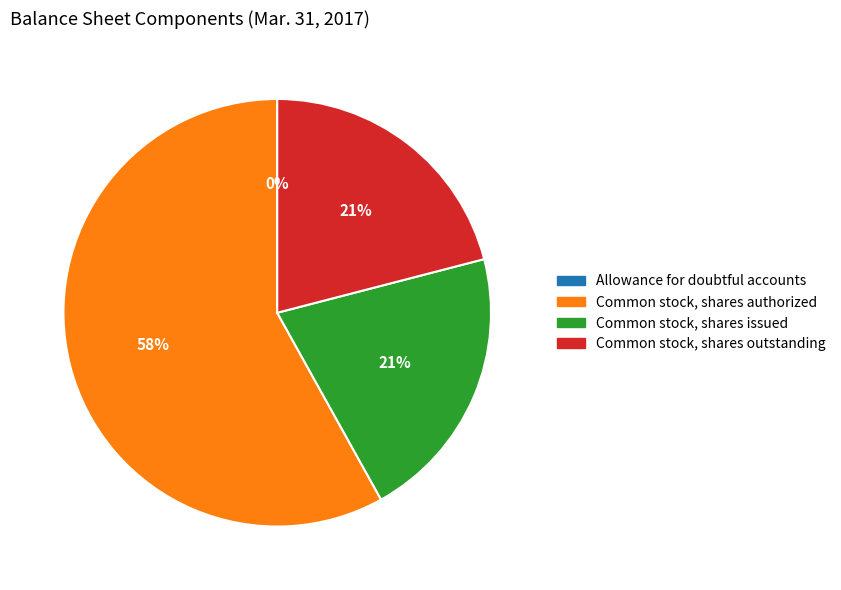

Which category has the biggest portion of the pie?

Common stock, shares authorized